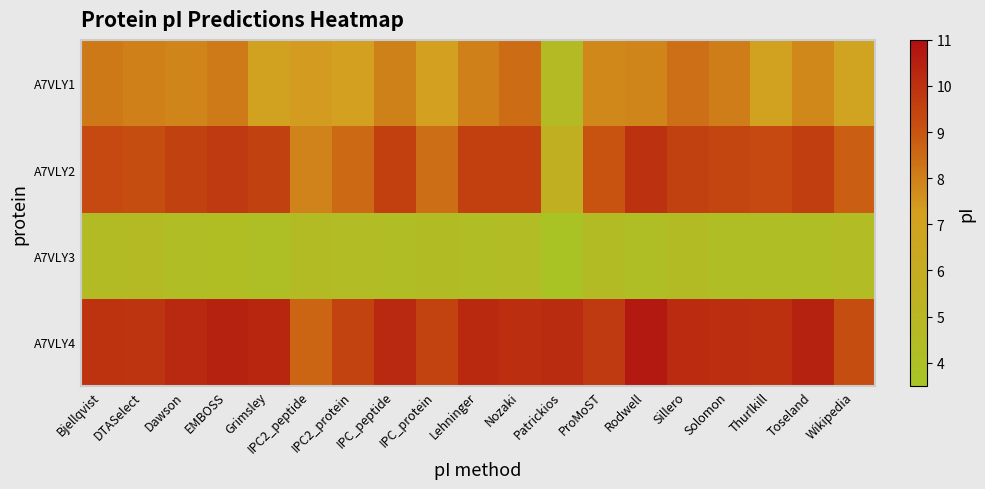

Rank the series at Patrickios from highest to lowest value.

A7VLY4, A7VLY2, A7VLY1, A7VLY3